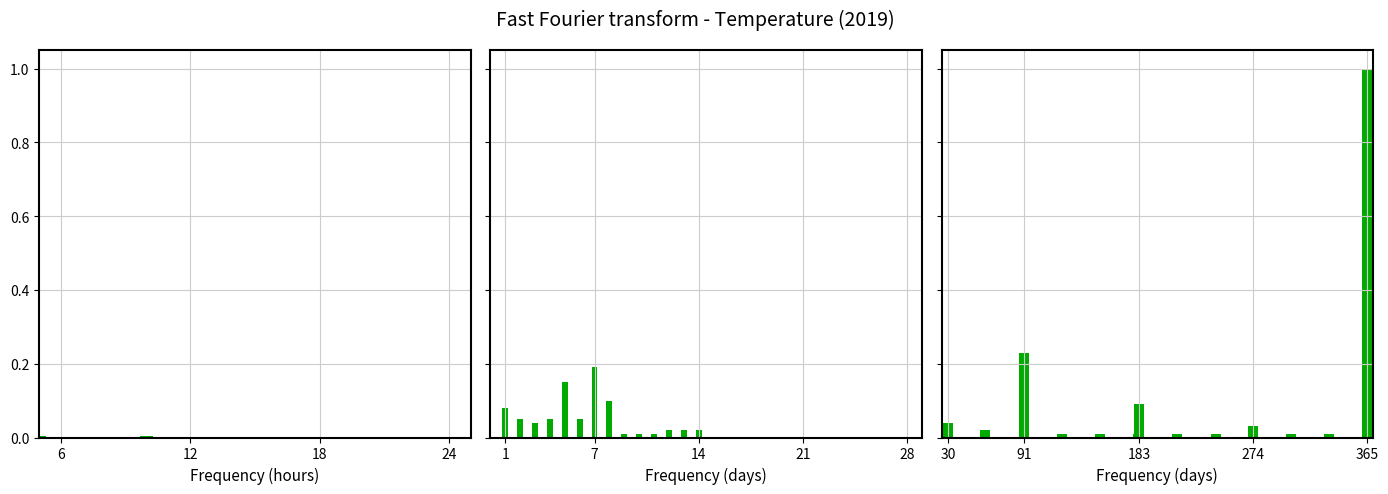

What is the difference between the maximum and second lowest values?

1.0